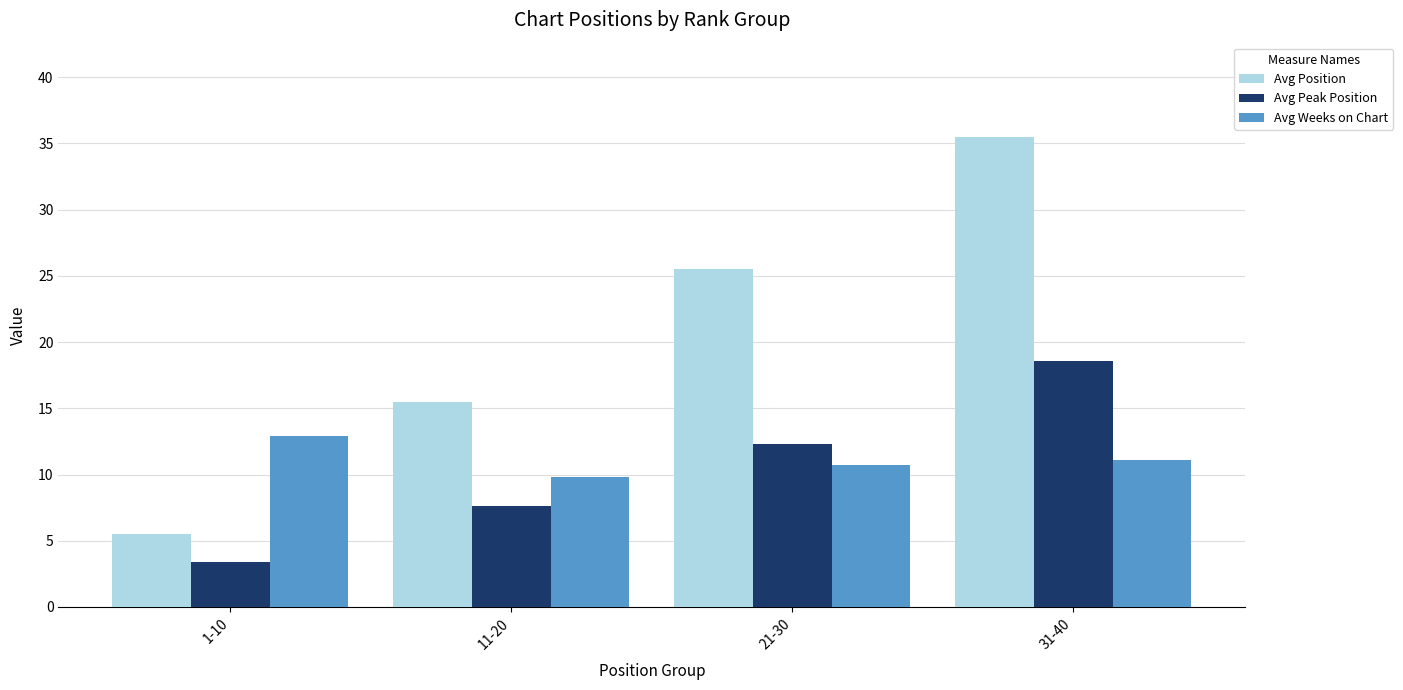

At which category is the sum across all series the highest?

31-40